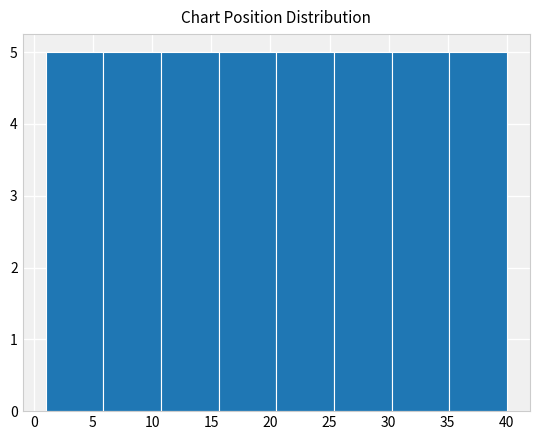

What is the height of the bar covering 6.0 to 11.0 on the x-axis? Neither the bar edges nor the heights are printed on the chart, so give them approximately, as read against the axes.

5